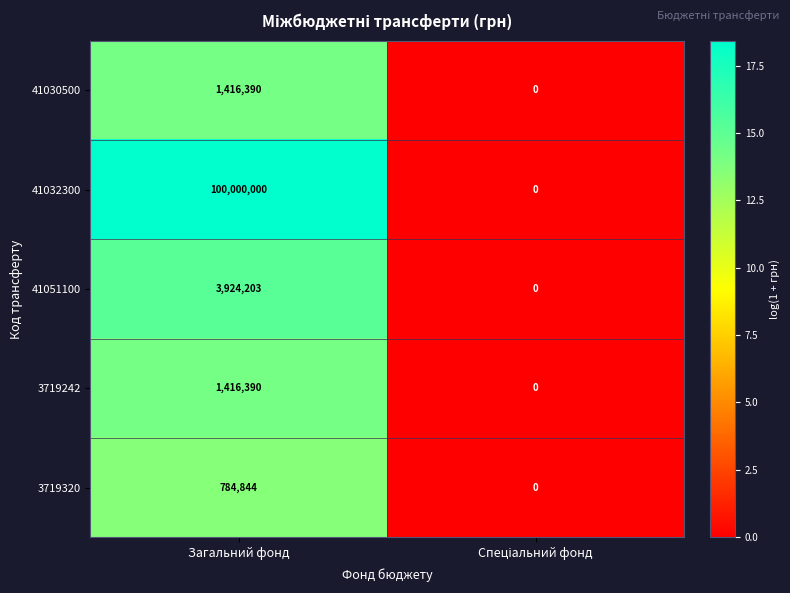

The 41051100 series shows 3924203 at Загальний фонд. True or false?

True